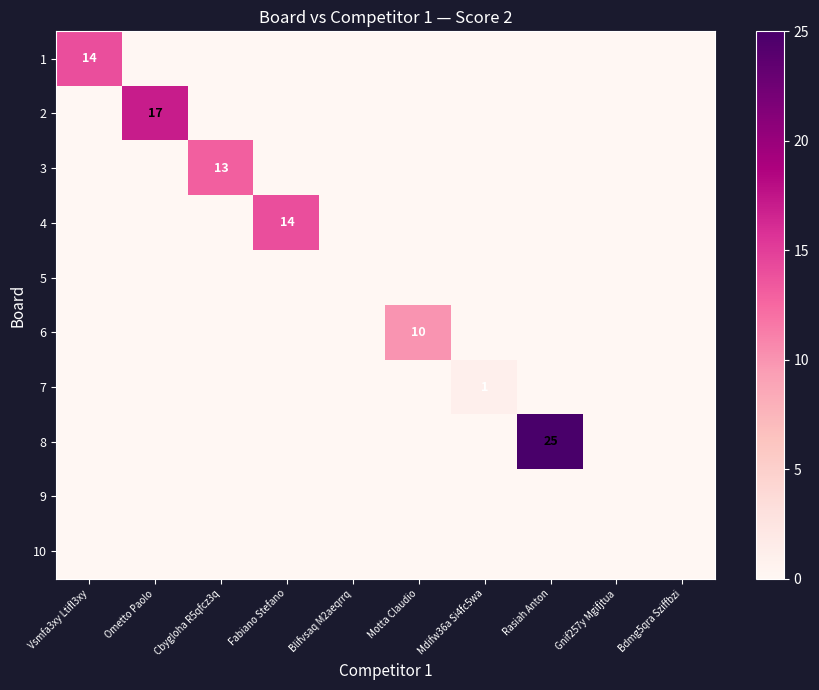

What is the spread (max minus min) of values at Fabiano Stefano?

14